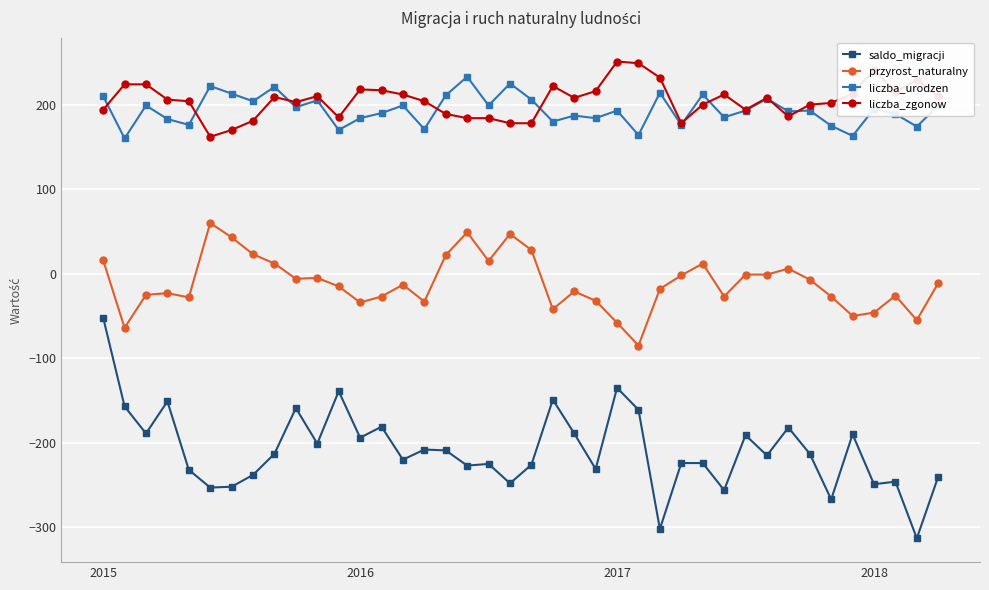

What is the value of the przyrost_naturalny point at the 19th from the left?

15